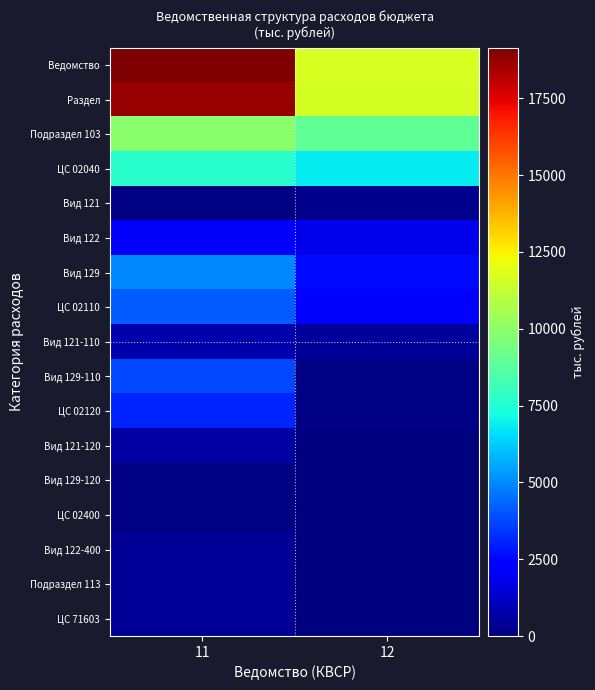

Between 11 and 12, which series saw the biggest shift?

Ведомство